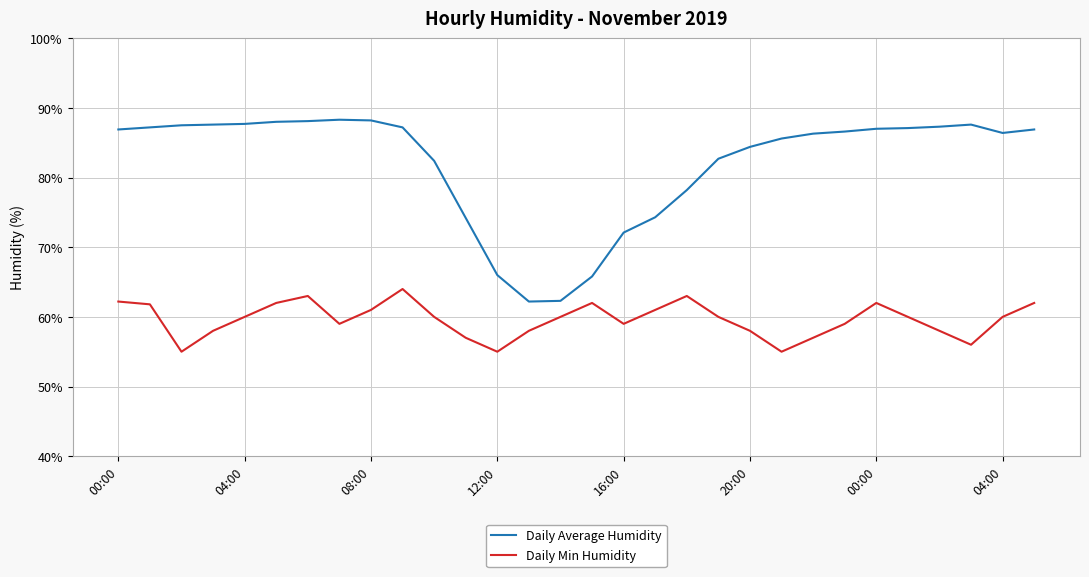

List the series in order of their peak value, highest first.

Daily Average Humidity, Daily Min Humidity